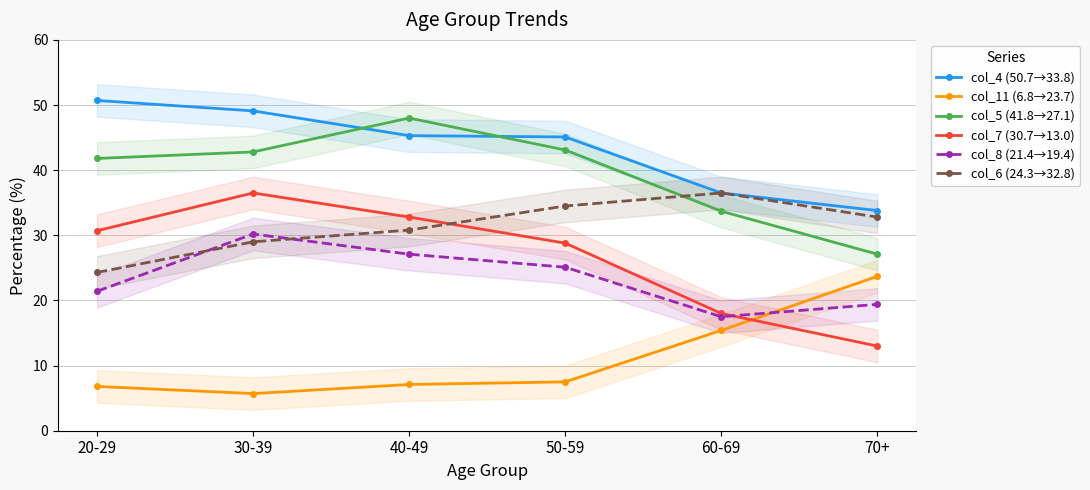

Where do col_7 (30.7→13.0) and col_6 (24.3→32.8) first cross each other?

40-49 and 50-59